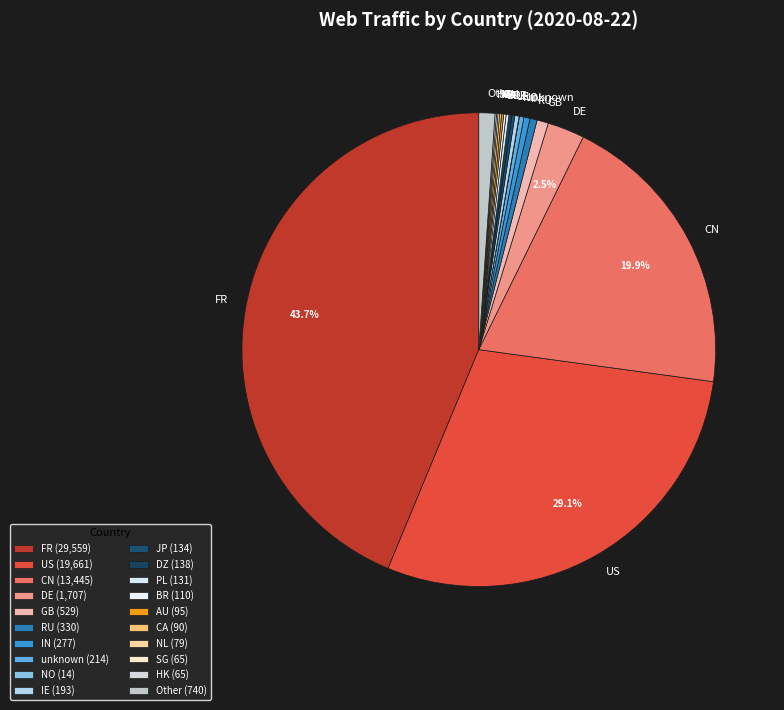

Is there any slice that represents more than half of the pie?

No